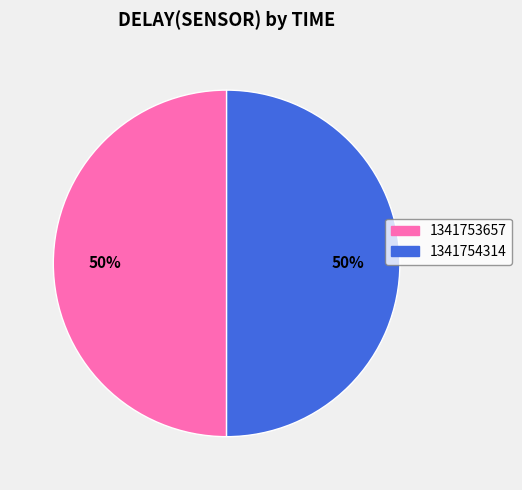

Approximately how many times larger is the value at 1341754314 compared to 1341753657?

1.0